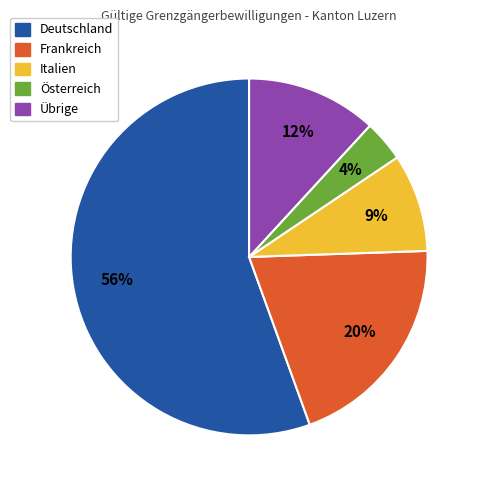

To the nearest percent, what is the average slice percentage?

20%